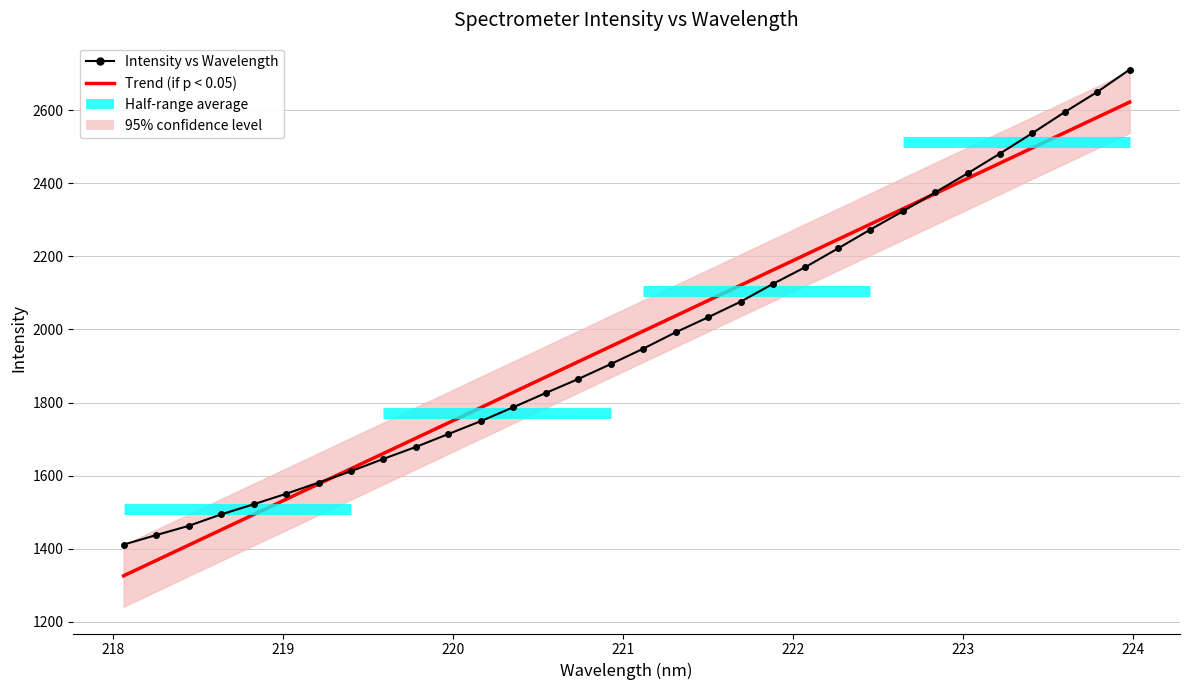

After their last crossing, which series has the higher values: Trend (if p < 0.05) or Intensity vs Wavelength?

Intensity vs Wavelength